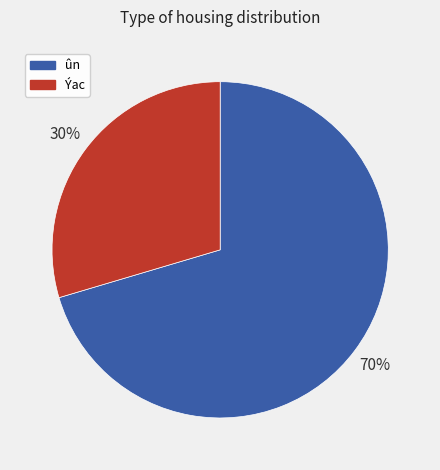

Combined, do ûn and Ýac account for over 50%?

Yes